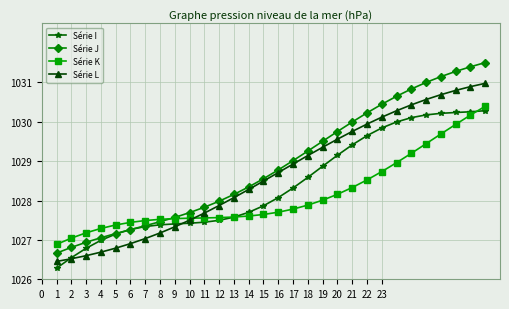

What is the greatest value displayed?

1031.5